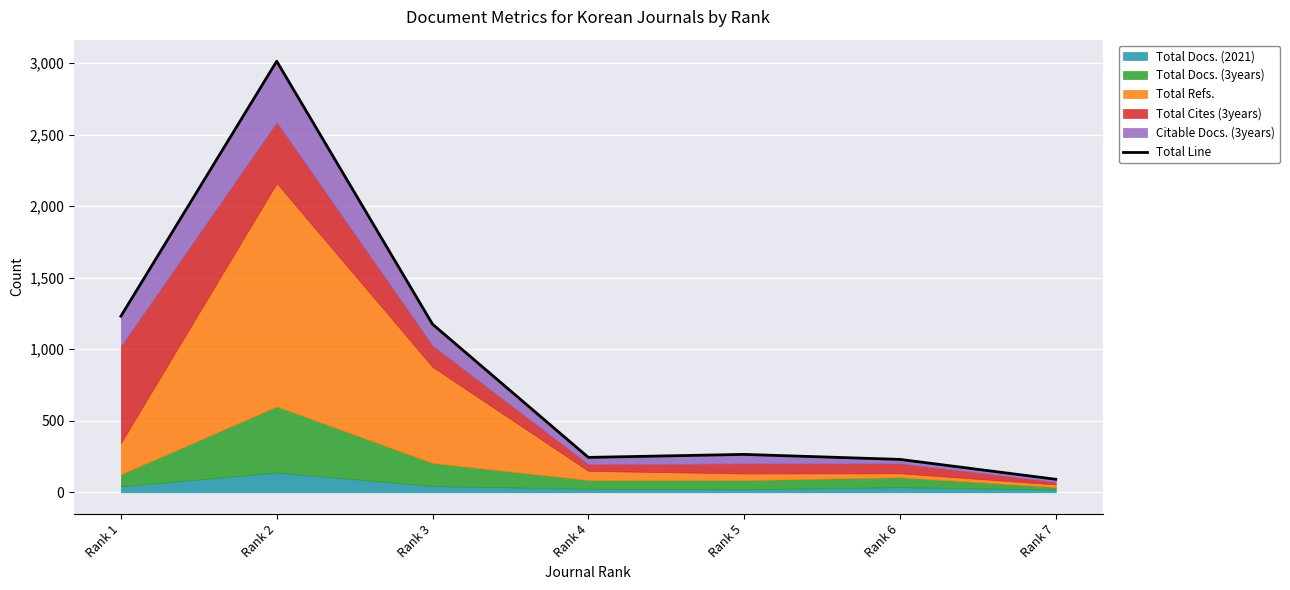

How many categories are shown in the chart?

7